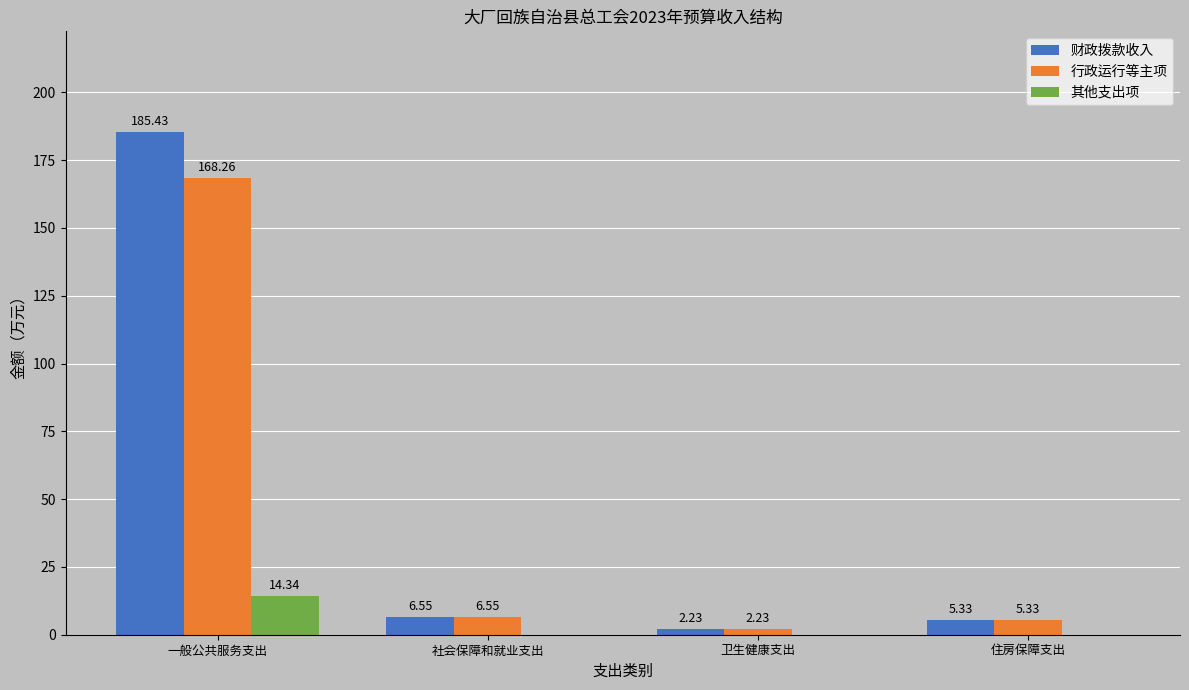

At which category does the chart reach its peak across all series?

一般公共服务支出